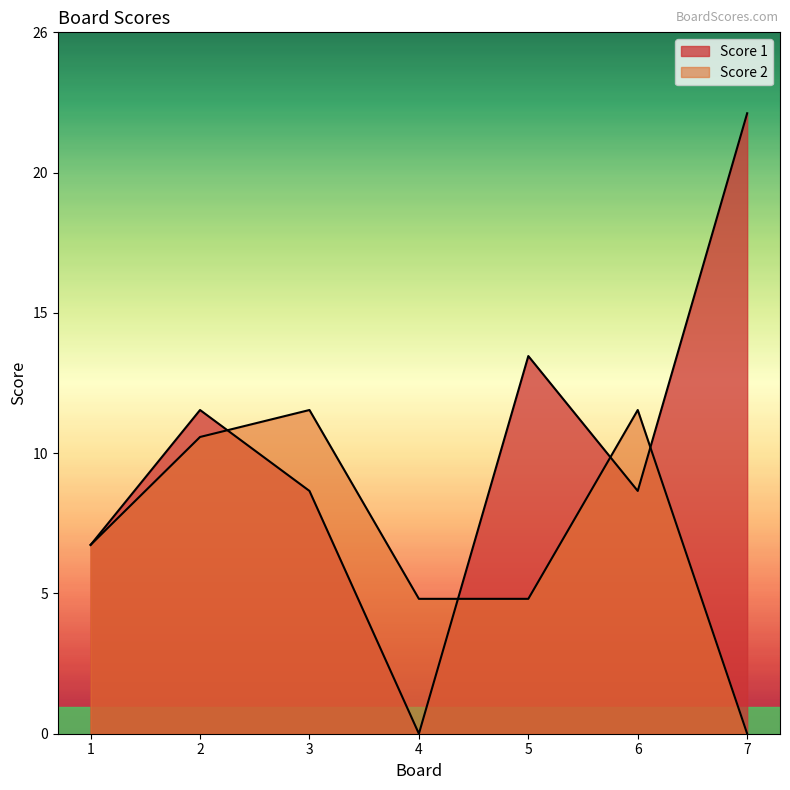

What is the difference between the Score 2 values at 2 and 5?

6